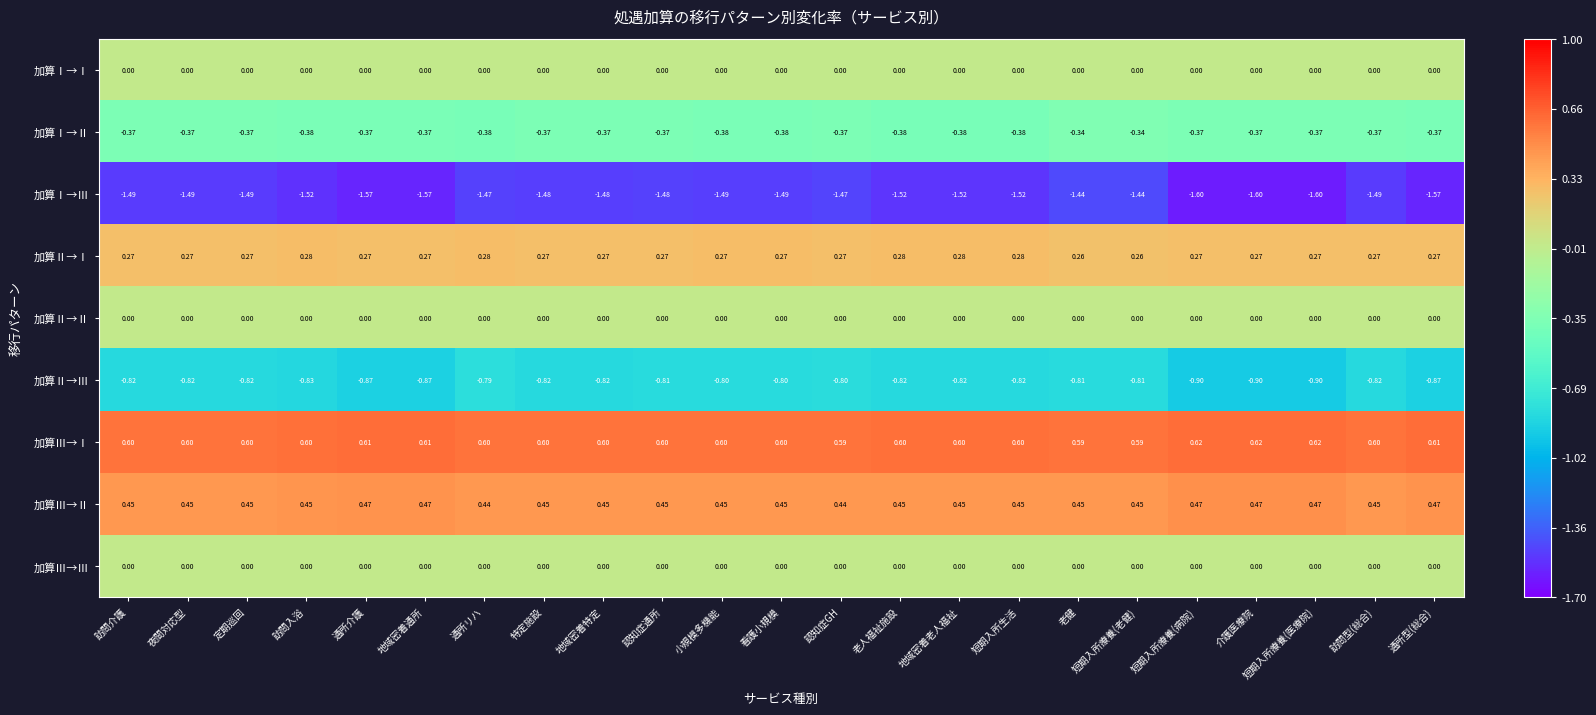

Is the value of 加算Ⅰ→Ⅱ at 訪問型(総合) greater than the value of 加算Ⅰ→Ⅲ at 小規模多機能?

Yes